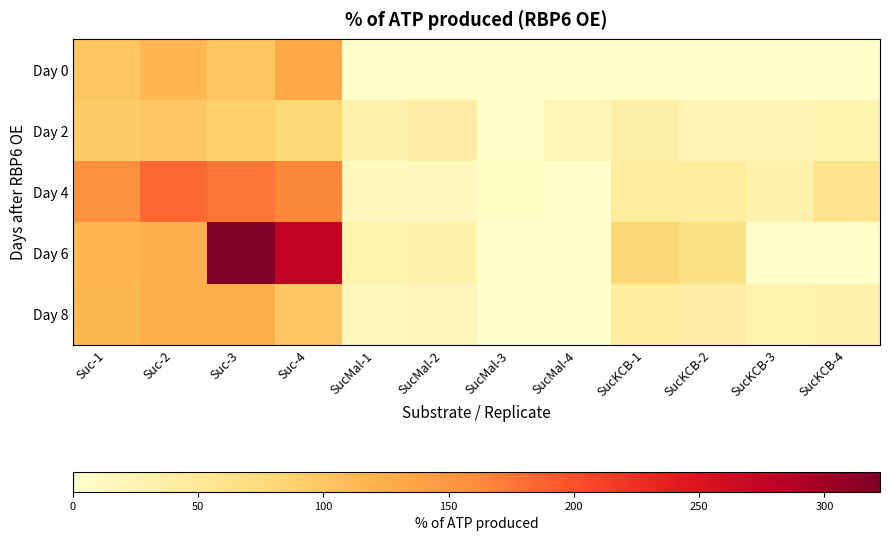

Rank the series at SucMal-1 from highest to lowest value.

Day 2, Day 6, Day 8, Day 4, Day 0